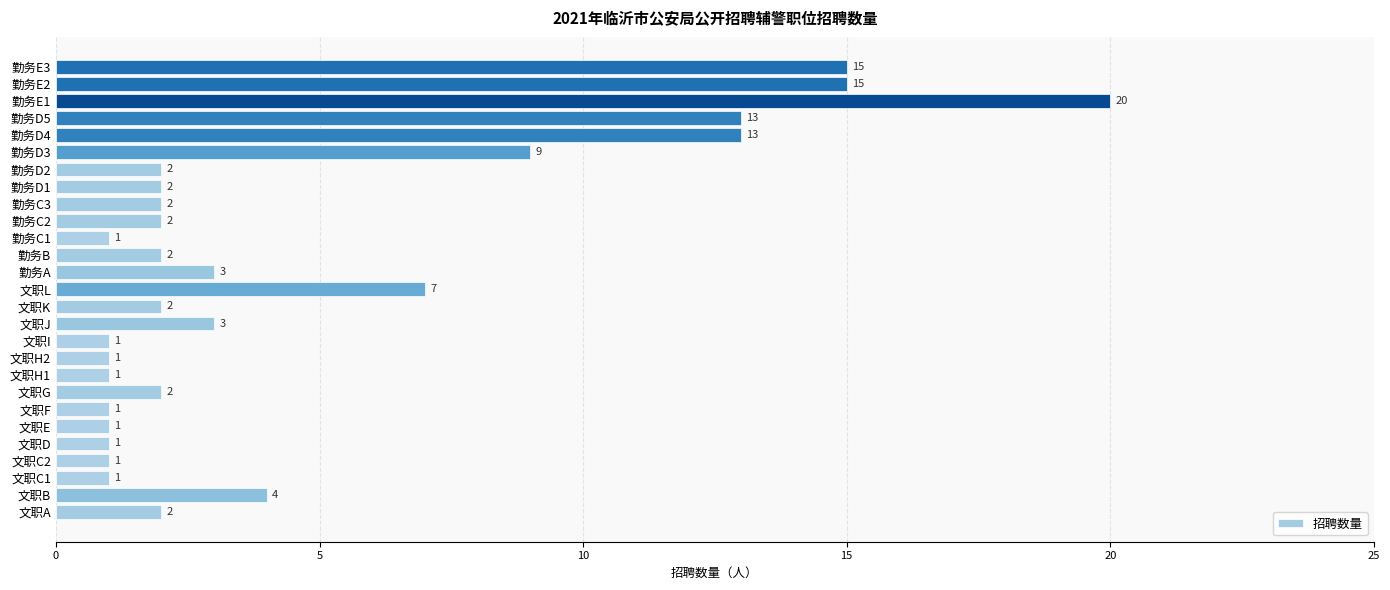

What is the minimum value shown in the chart?

1